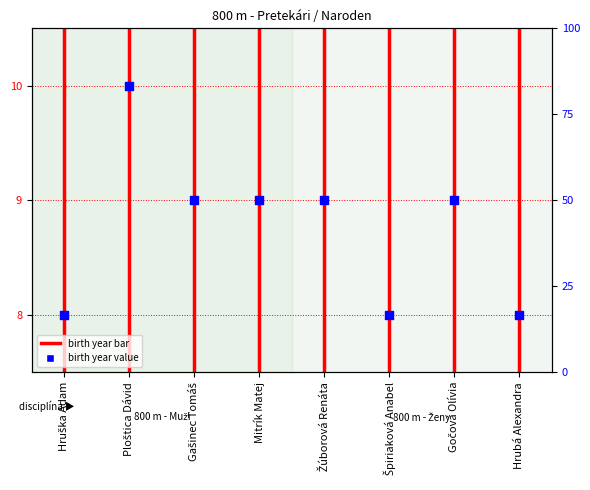

Approximately how many times larger is the value at Gašinec Tomáš compared to Ploštica Dávid?

0.9